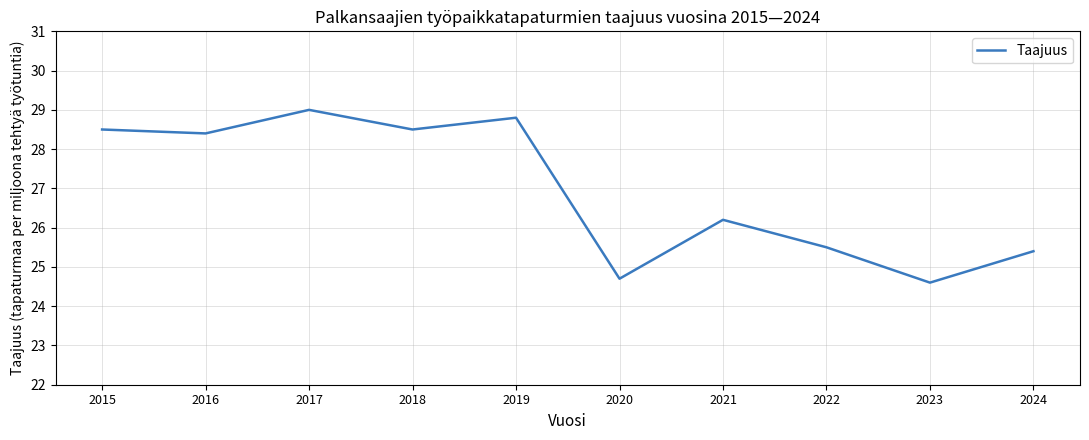

Reading left to right, extract all data points from this chart.

28.5	28.4	29.0	28.5	28.8	24.7	26.2	25.5	24.6	25.4